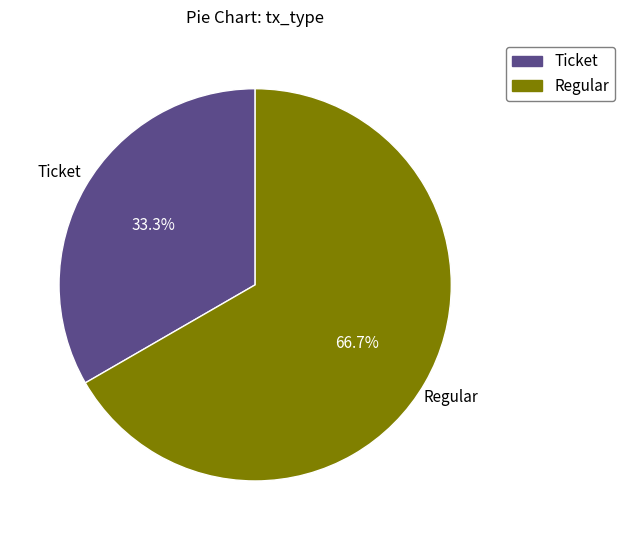

How many slices are in this pie chart?

2